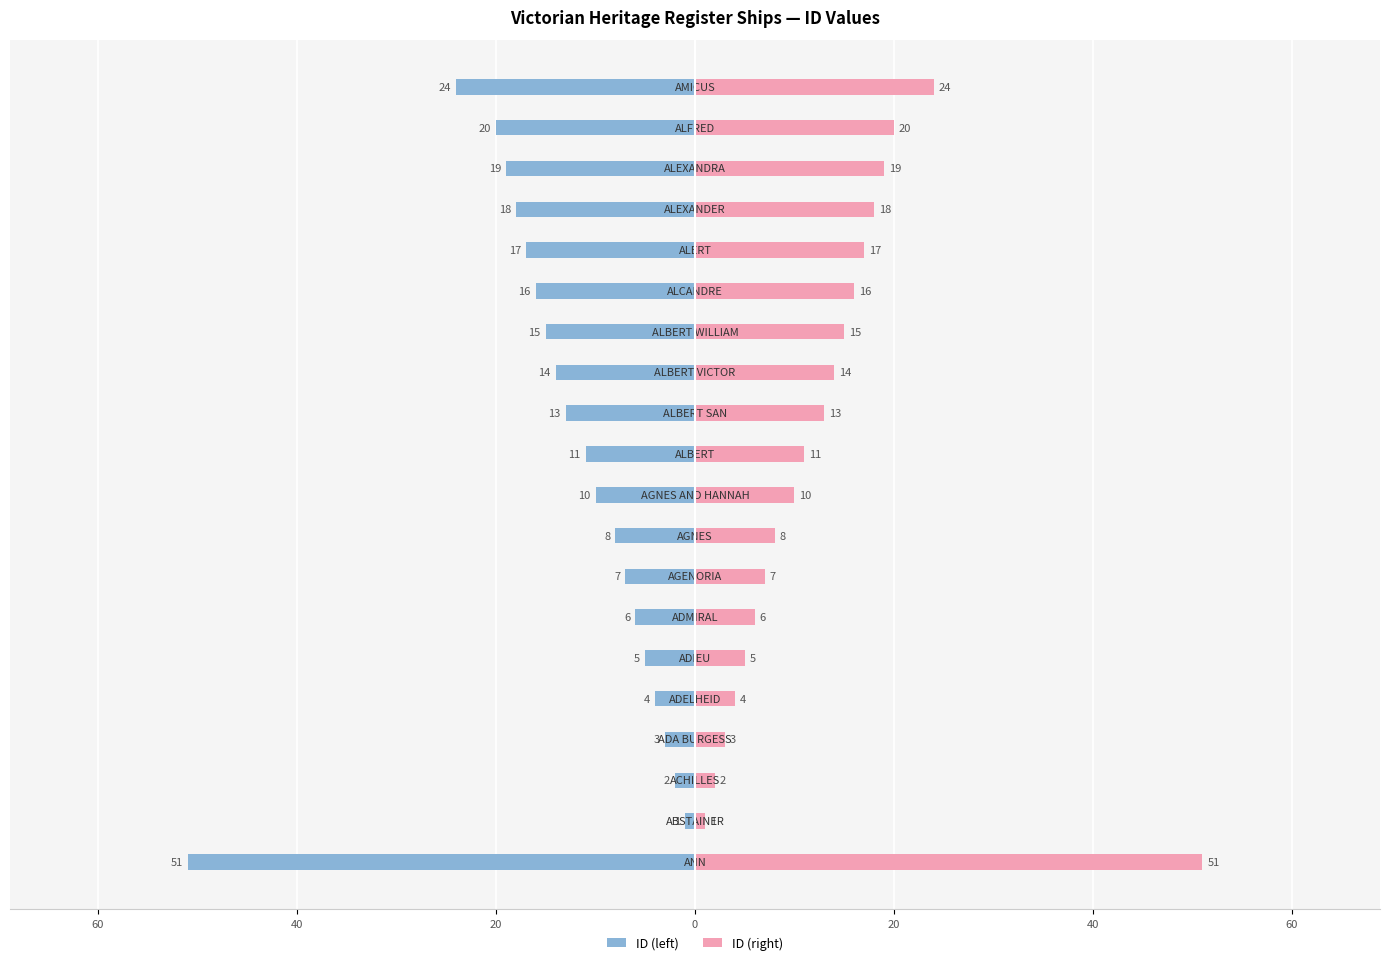

What is the maximum value shown in the chart?

51